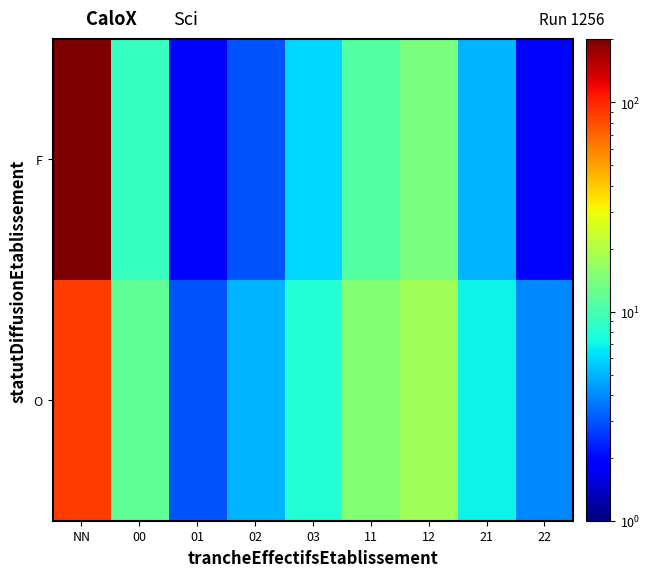

What is the difference between the highest and lowest values at 12?

4